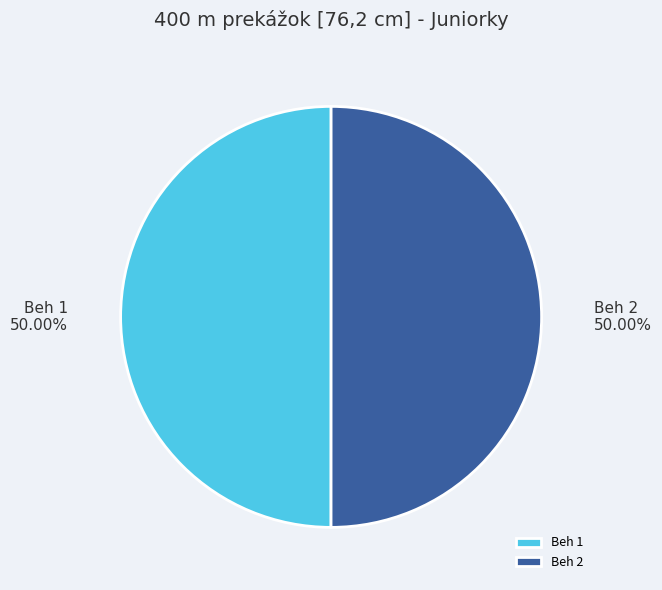

Approximately how many times larger is the value at Beh 2 compared to Beh 1?

1.0